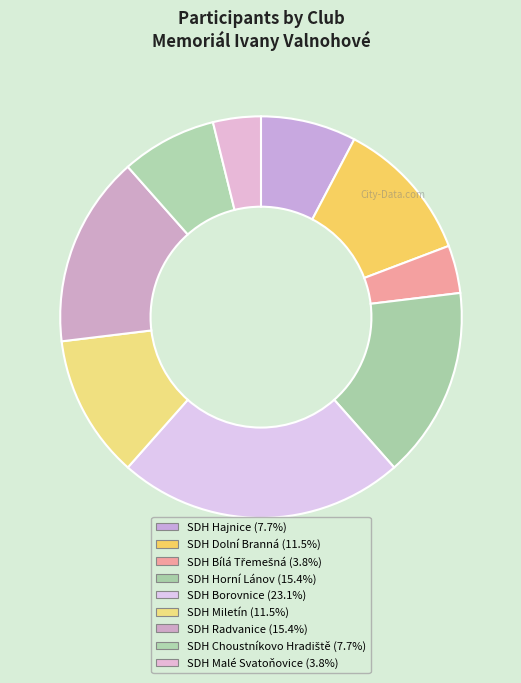

To the nearest percent, what percentage of the pie is SDH Bílá Třemešná?

4%